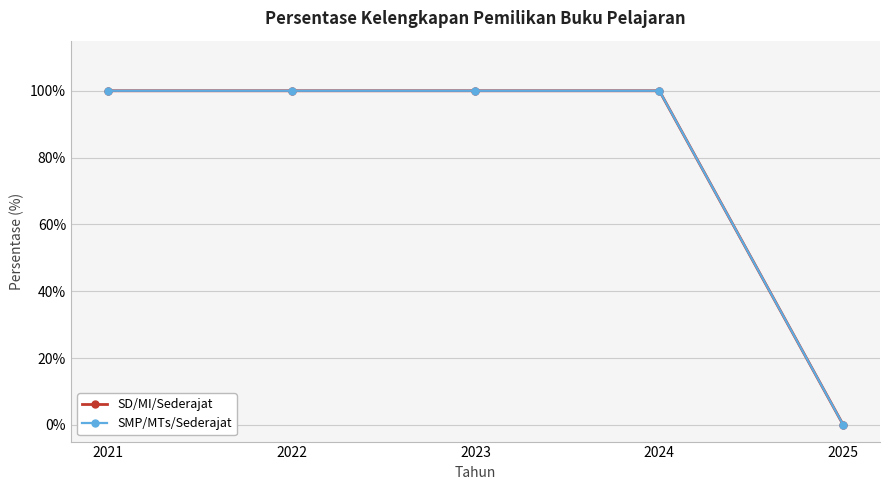

Rank the categories by SD/MI/Sederajat value from highest to lowest.

2021, 2022, 2023, 2024, 2025